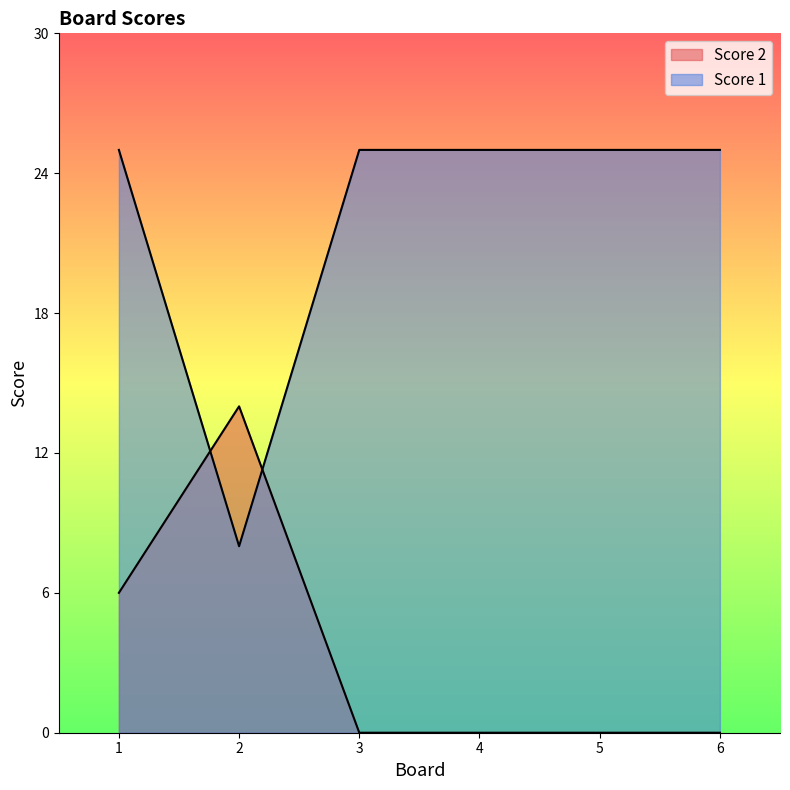

Reading left to right, what are all the values shown in this chart?

Score 2: 1=6	2=14	3=0	4=0	5=0	6=0
Score 1: 1=25	2=8	3=25	4=25	5=25	6=25